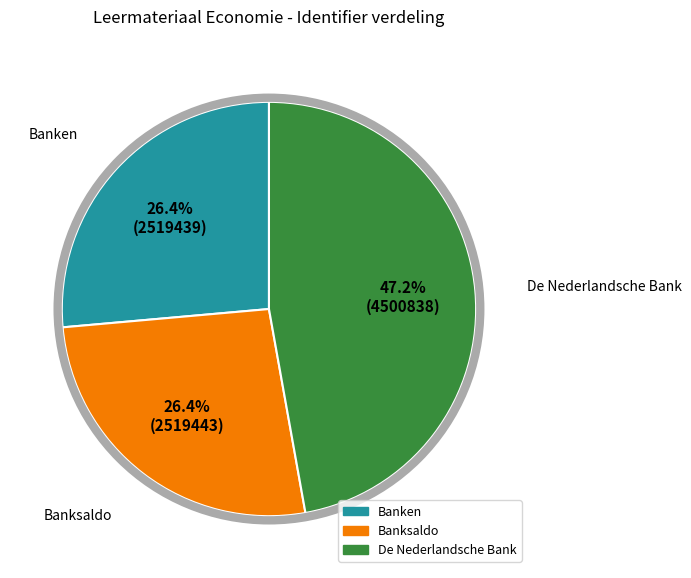

Combined, what portion of the pie is Banken and De Nederlandsche Bank?

73.6%